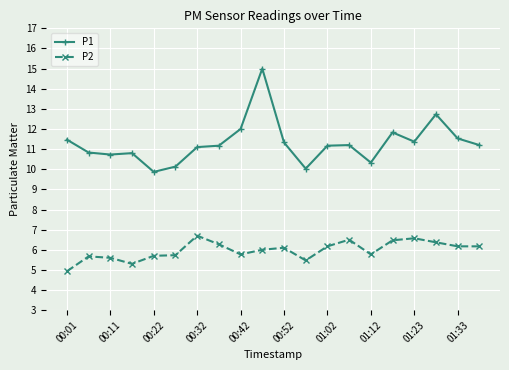

True or false: P2 has more than 2 interior local peaks.

True